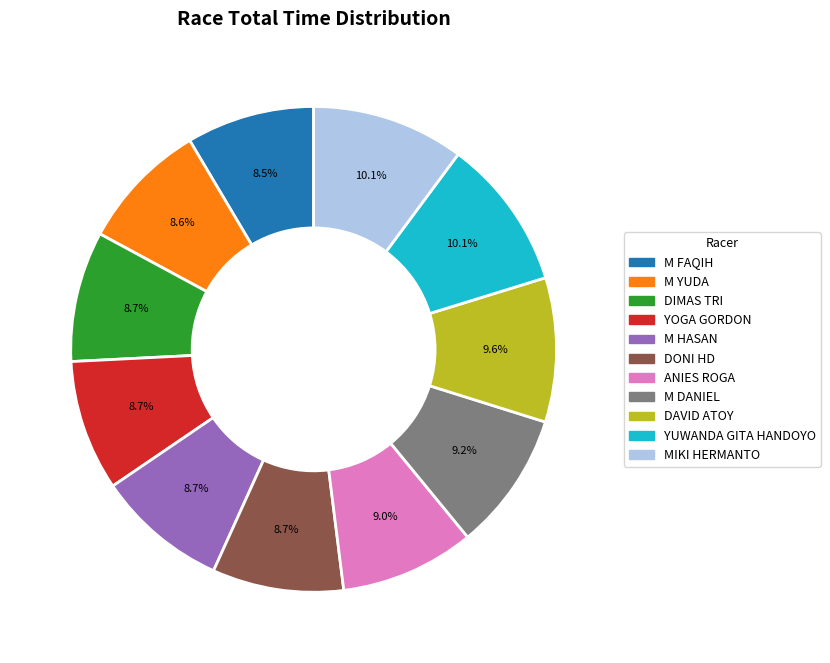

True or false: M DANIEL accounts for 2% of the total.

False